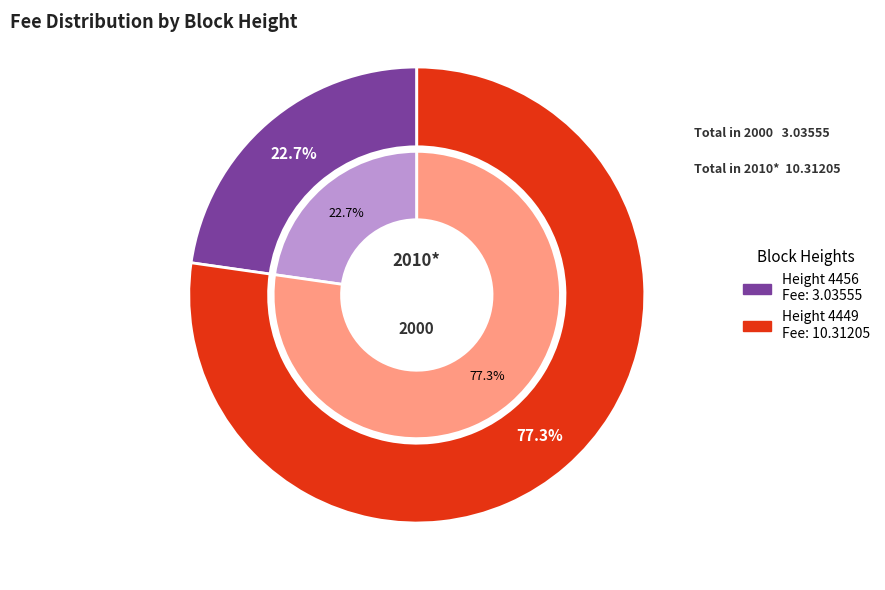

What portion of the pie excludes Height 4456?

77.3%